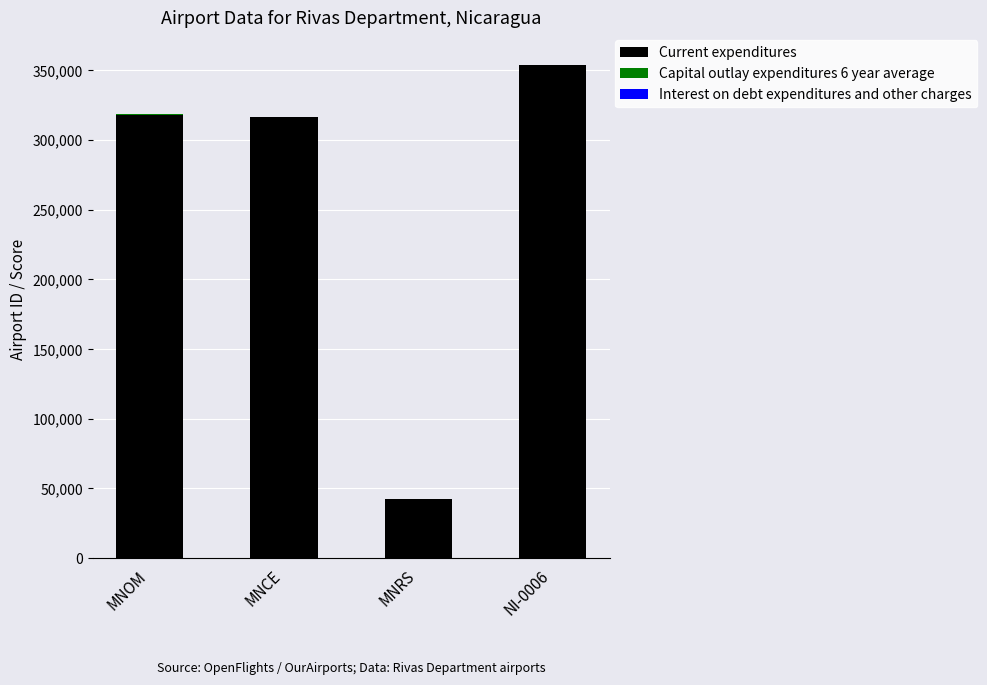

Is it true that Current expenditures equals 316239 at MNCE?

True